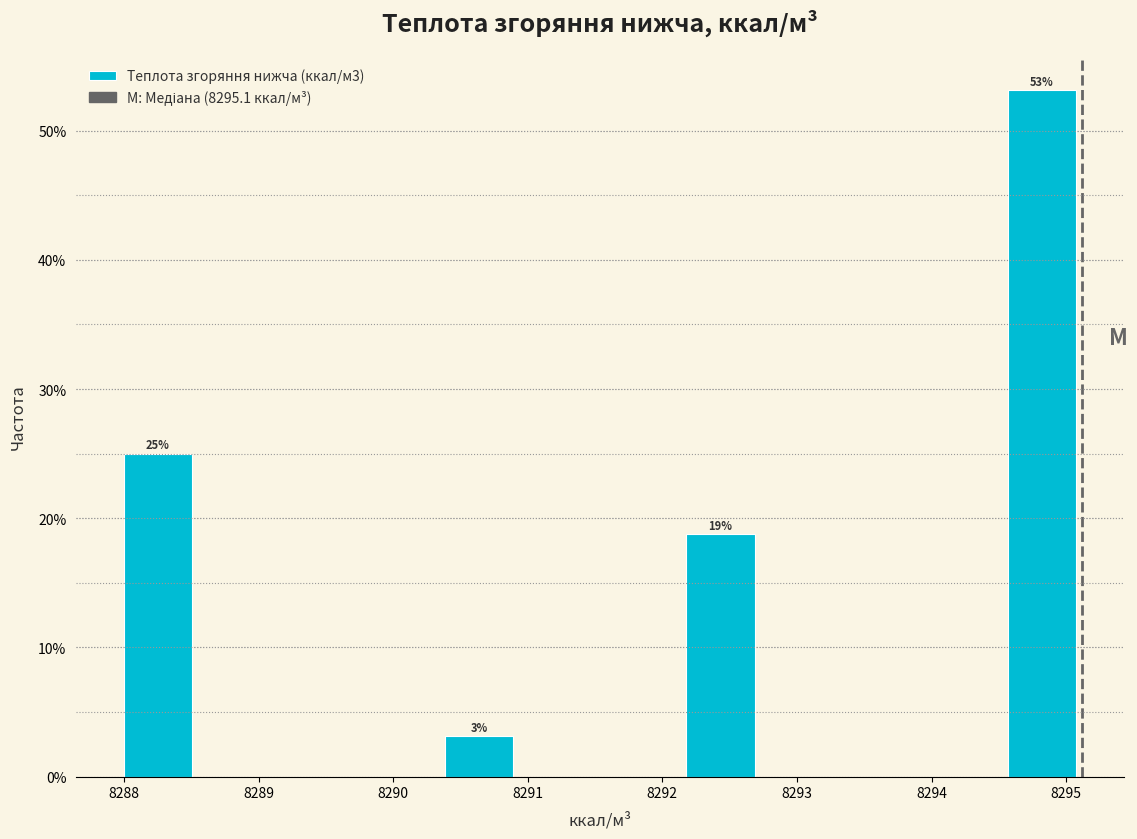

Which range on the x-axis has the tallest bar?

8294.5 to 8295.1